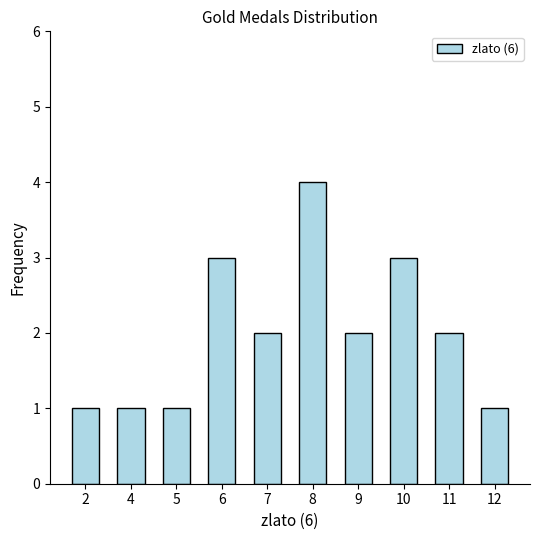

Reading left to right, list all the values displayed in this chart.

1	1	1	3	2	4	2	3	2	1